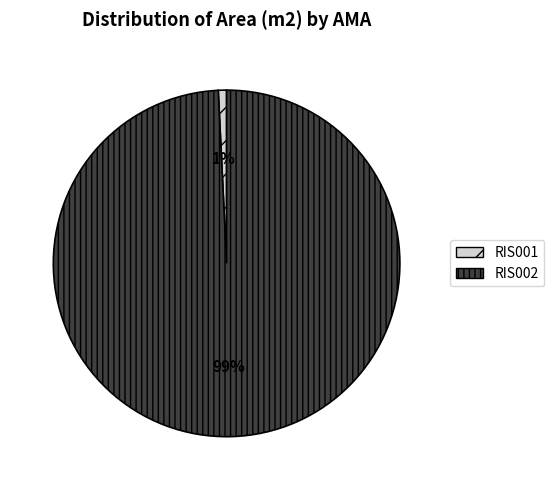

Count the number of slices in the pie.

2